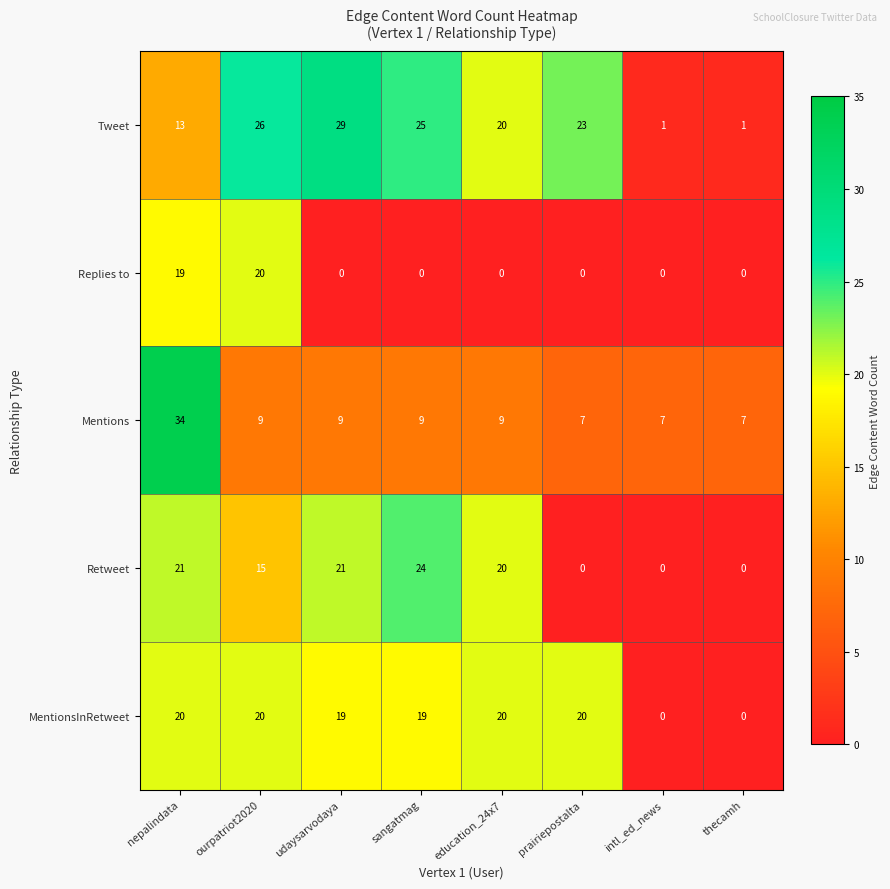

What is the spread (max minus min) of values at education_24x7?

20